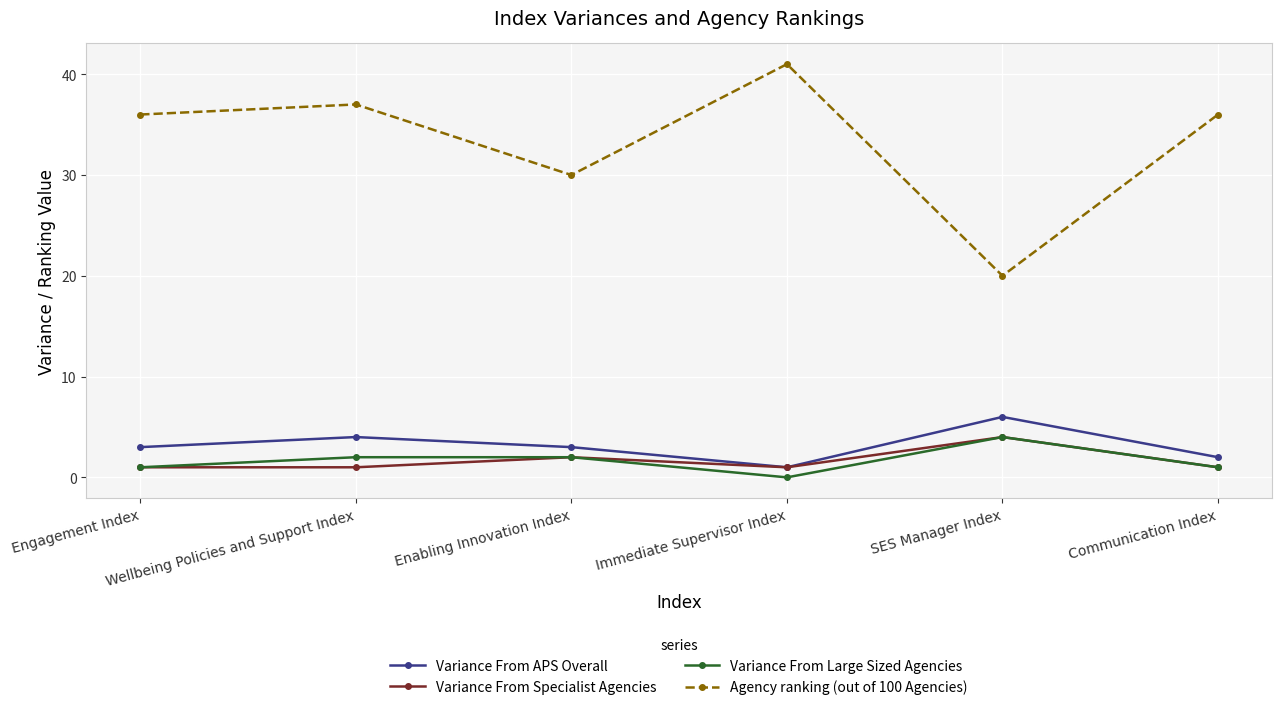

What is the value of the Variance From Specialist Agencies point at the 6th from the left?

1